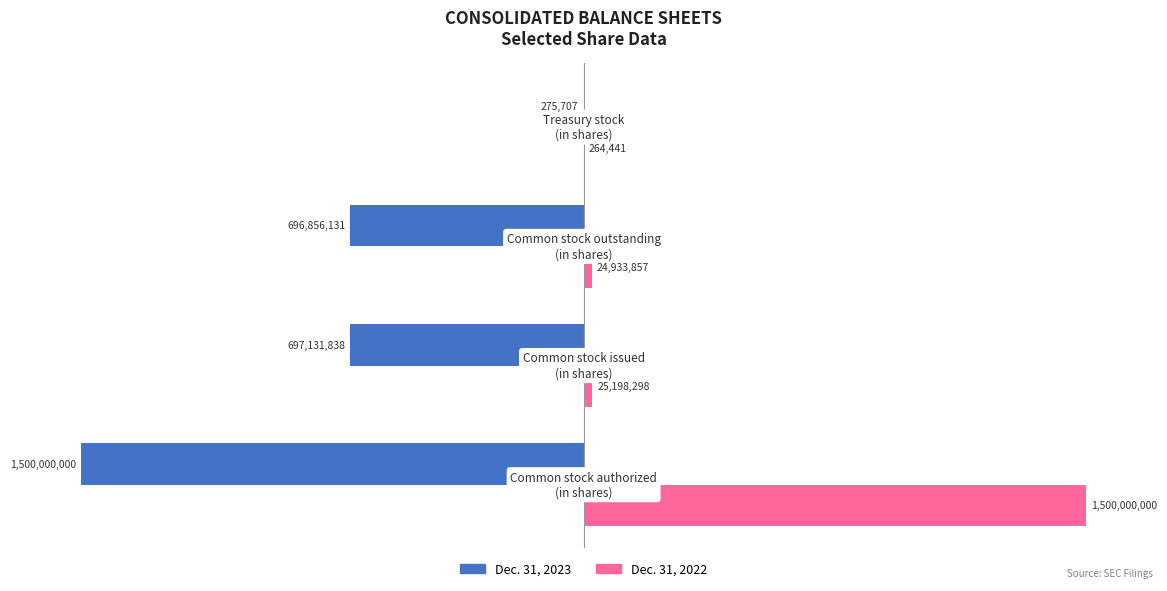

What is the highest value of the Dec. 31, 2023 series?

-275707